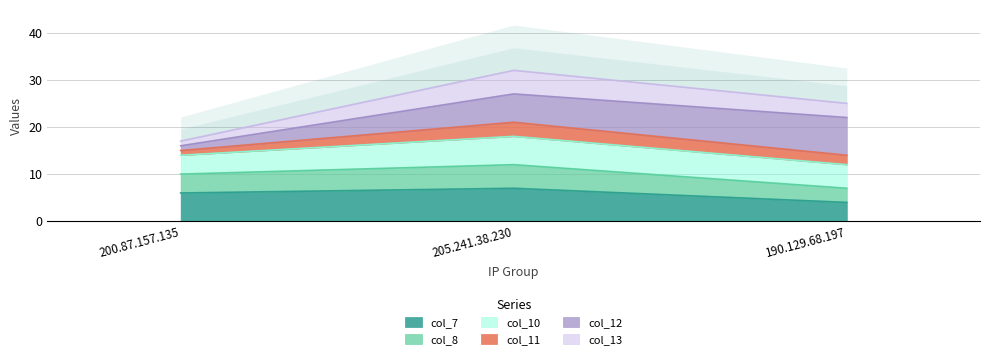

At which label does col_7 reach its peak?

205.241.38.230